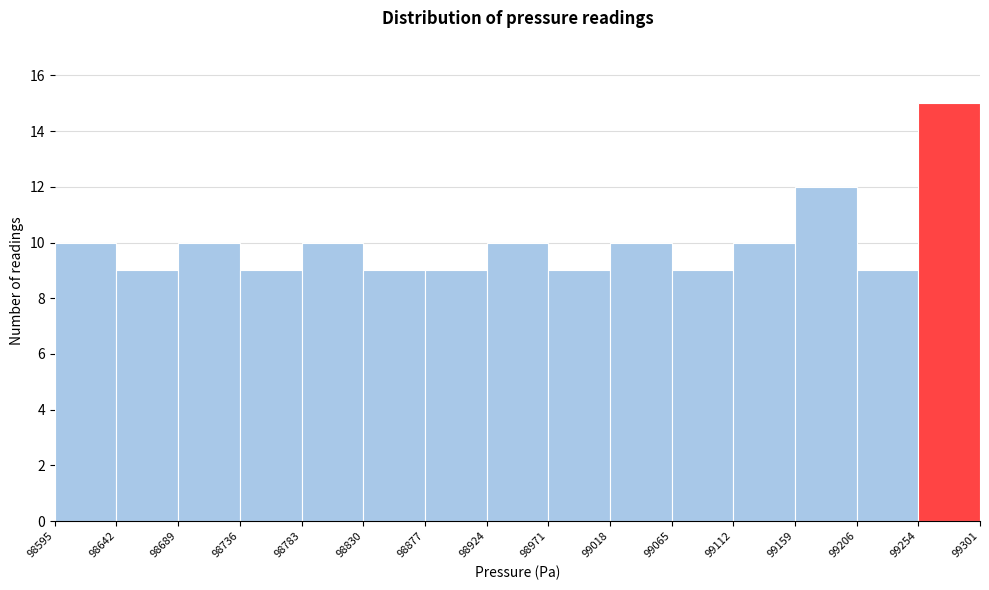

How tall is the bar that spans 99254 to 99301 on the x-axis? The values are not printed on the chart, so give them approximately, as read against the axis.

15